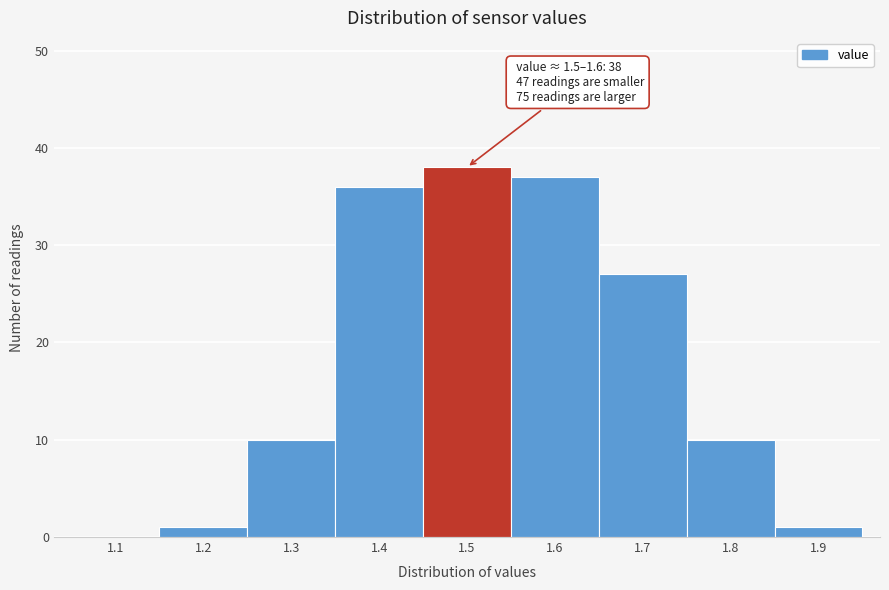

Reading left to right, what are all the values shown in this chart?

1.1=0	1.2=1	1.3=10	1.4=36	1.5=38	1.6=37	1.7=27	1.8=10	1.9=1